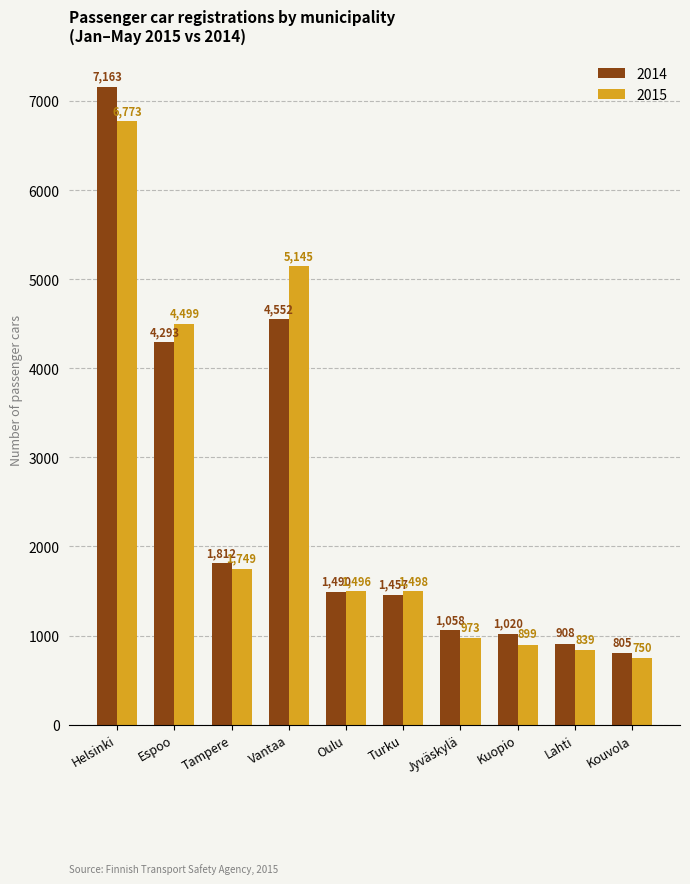

Rank the series at Lahti from highest to lowest value.

2014, 2015